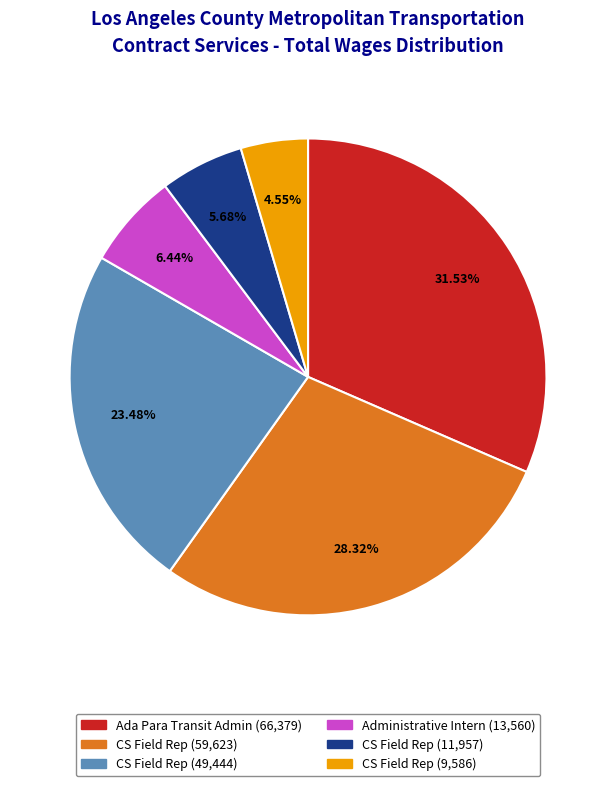

Rank the categories by value from highest to lowest.

Ada Para Transit Admin (66,379), CS Field Rep (59,623), CS Field Rep (49,444), Administrative Intern (13,560), CS Field Rep (11,957), CS Field Rep (9,586)